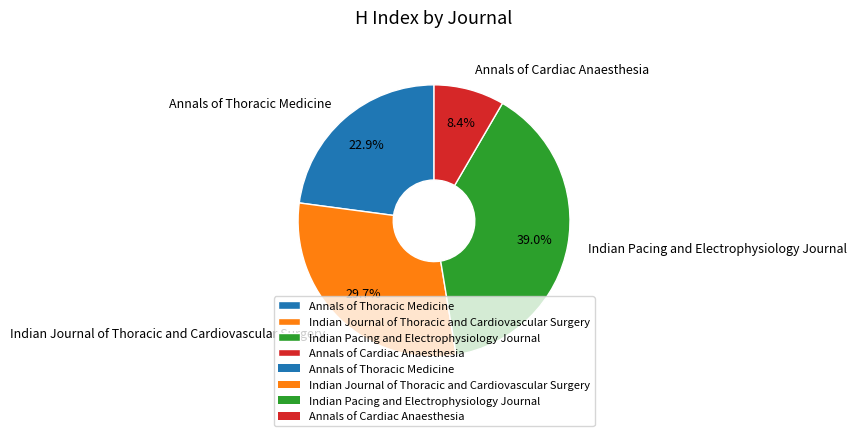

To the nearest percent, what is the combined percentage of Annals of Thoracic Medicine and Indian Journal of Thoracic and Cardiovascular Surgery?

53%